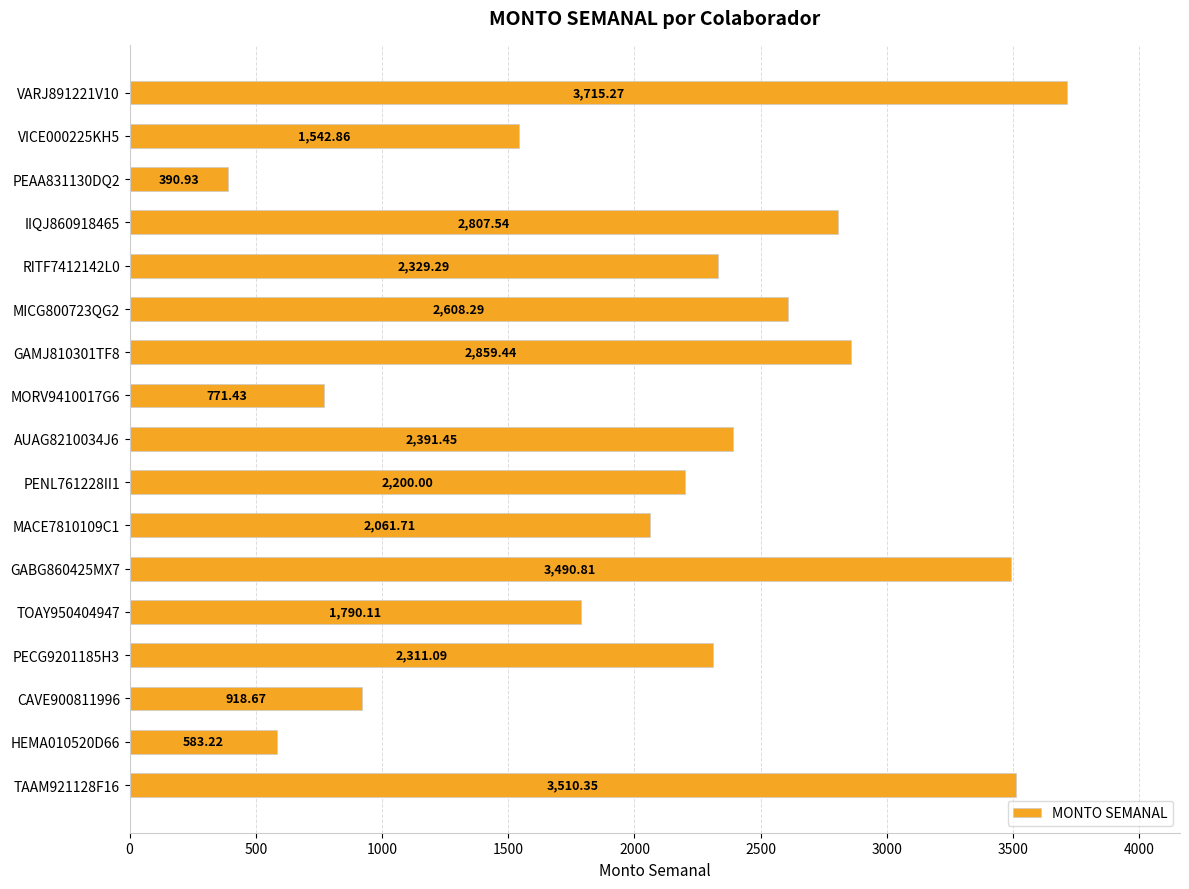

What is the minimum value shown in the chart?

390.9